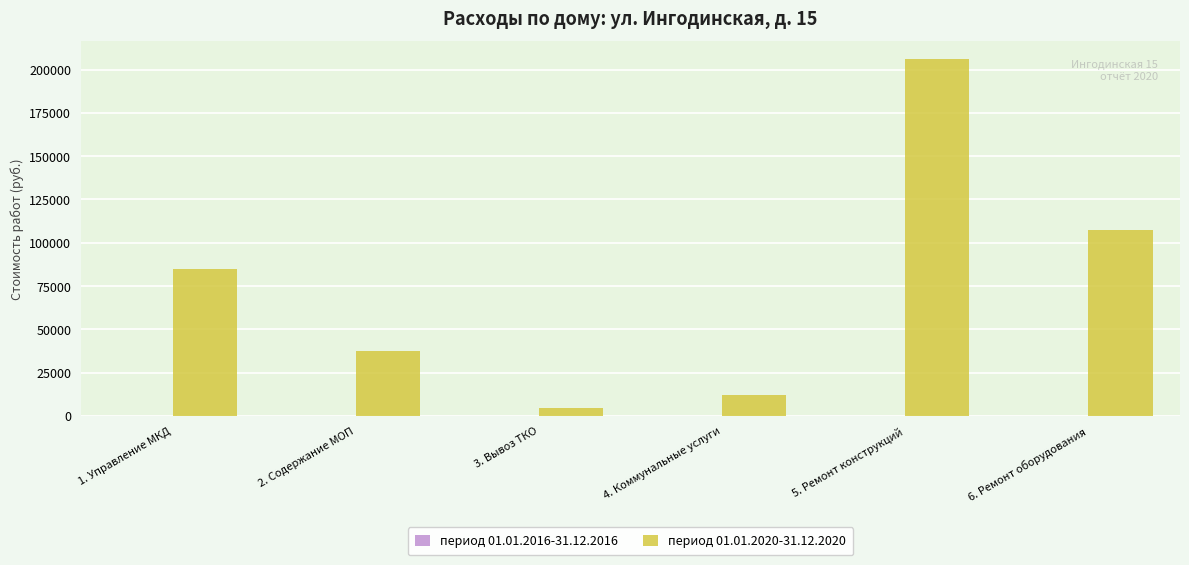

Which has a higher value, 2. Содержание МОП or 3. Вывоз ТКО?

2. Содержание МОП